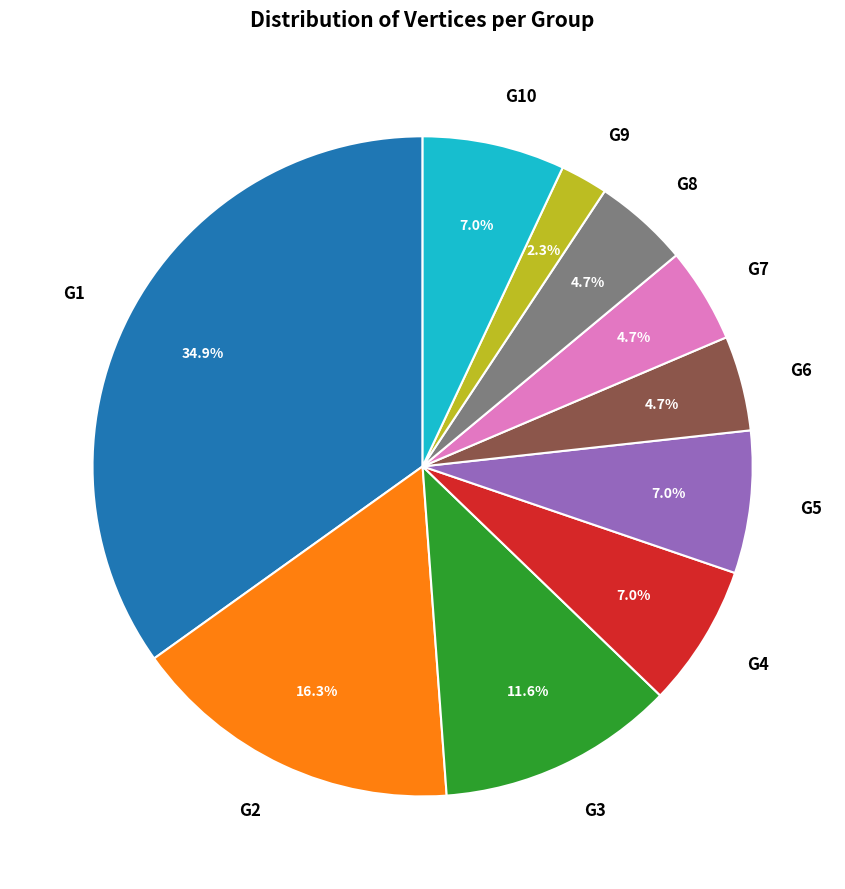

Does G3 represent more than half of the total?

No